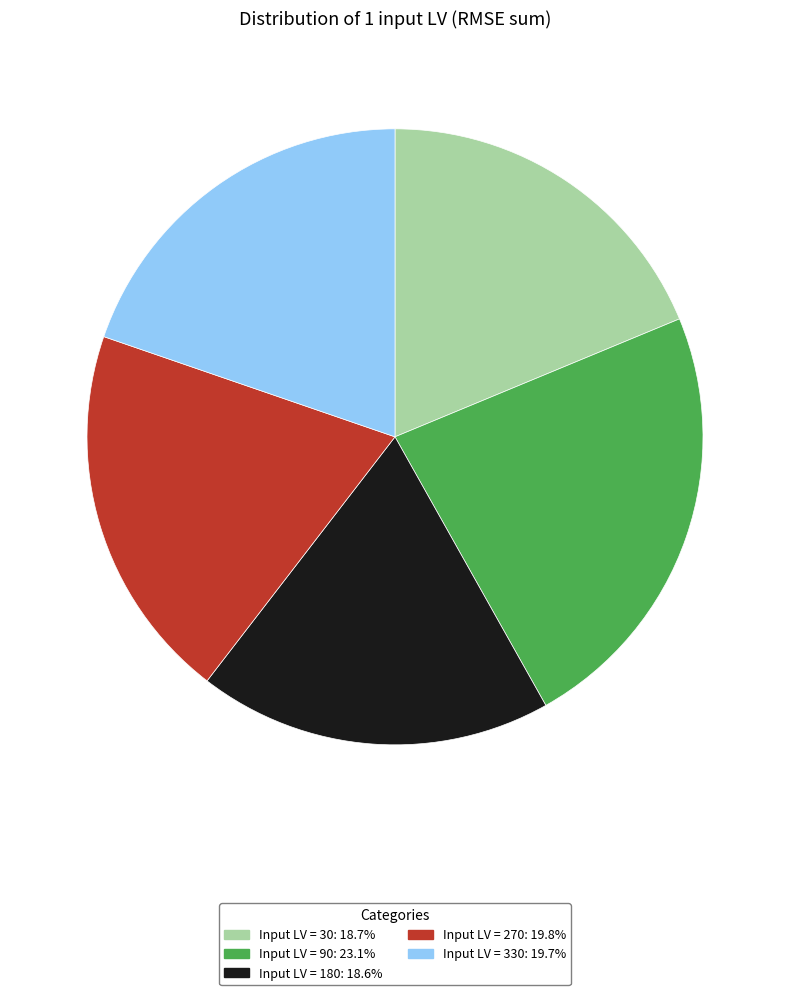

Is there a majority slice in this chart?

No